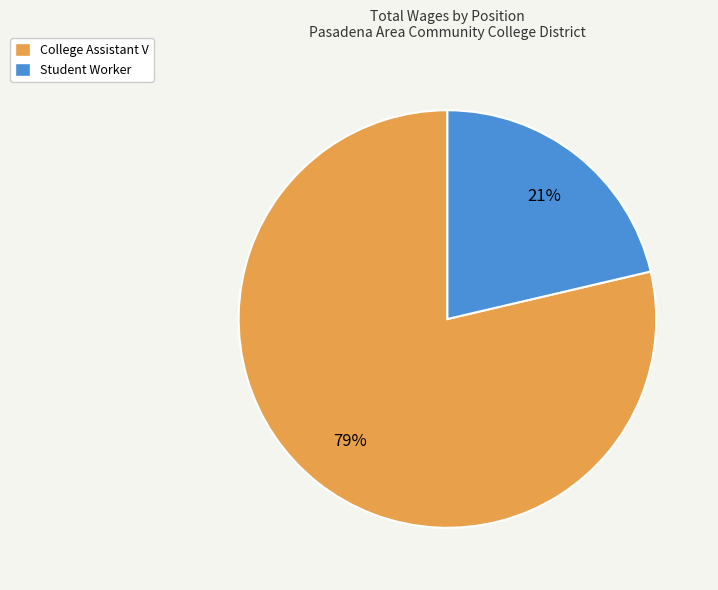

The Student Worker slice represents 16% of the pie. True or false?

False